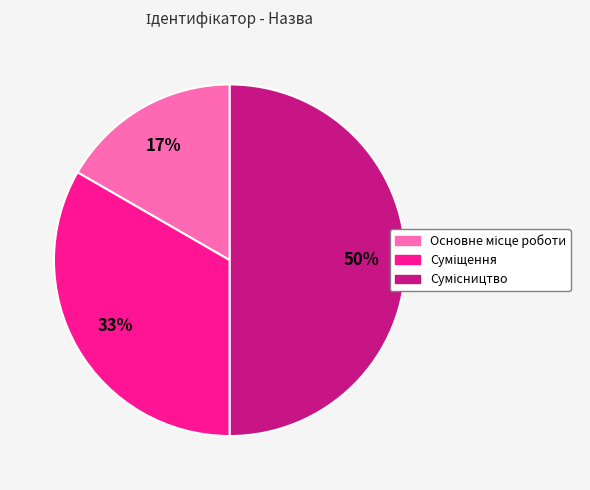

To the nearest percent, what is the average slice percentage?

33%